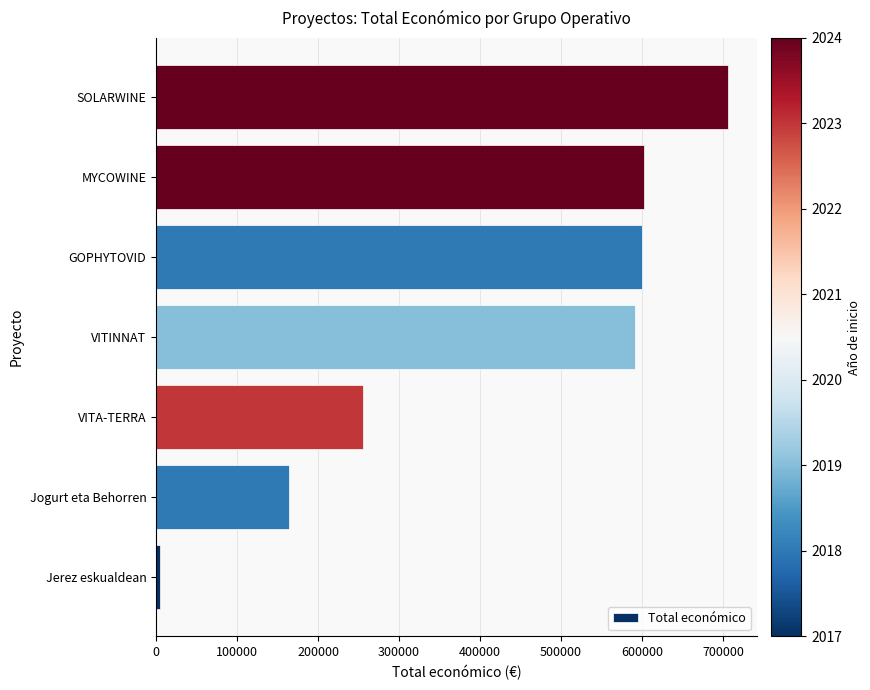

What is the ratio of the value at VITINNAT to the value at GOPHYTOVID?

1.0